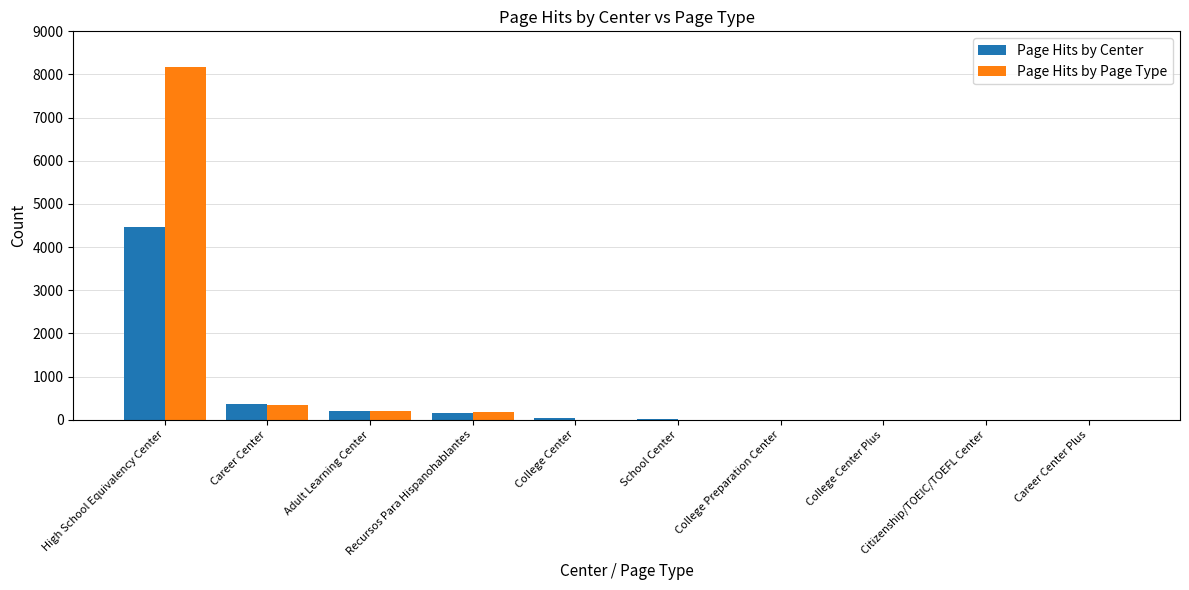

What is the sum of the Page Hits by Page Type values at Career Center and Career Center Plus?

338